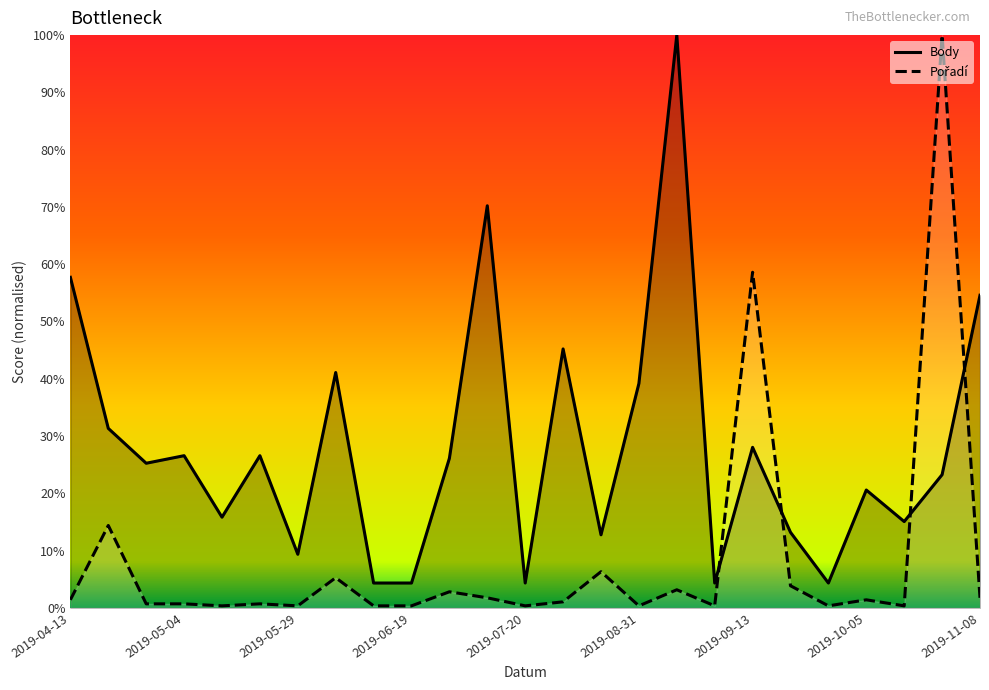

True or false: Pořadí has a value of 0.0 at 2019-05-04.

False